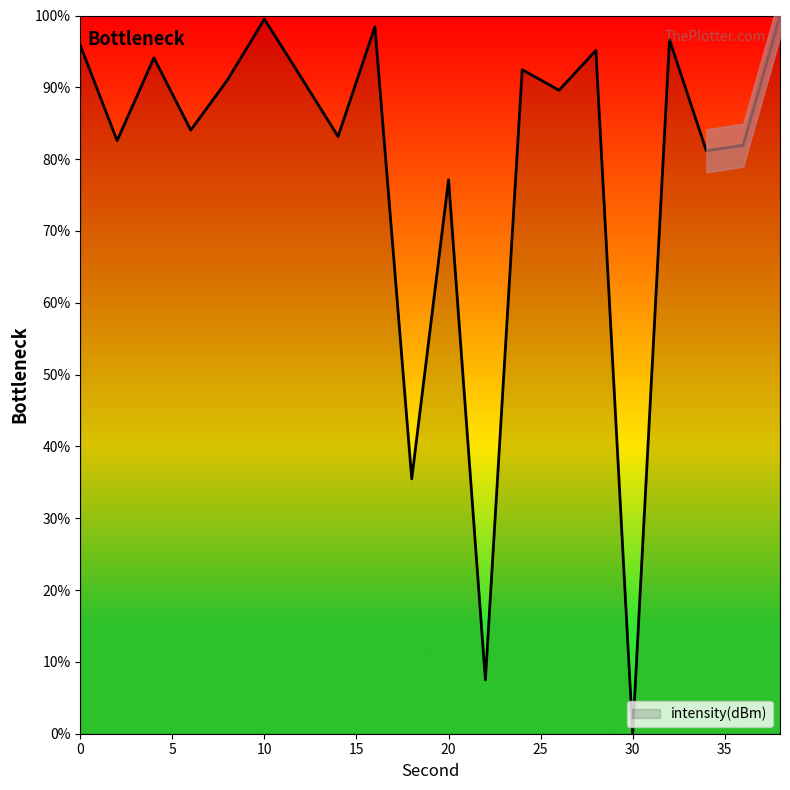

The value at 26 is 59.7. True or false?

False